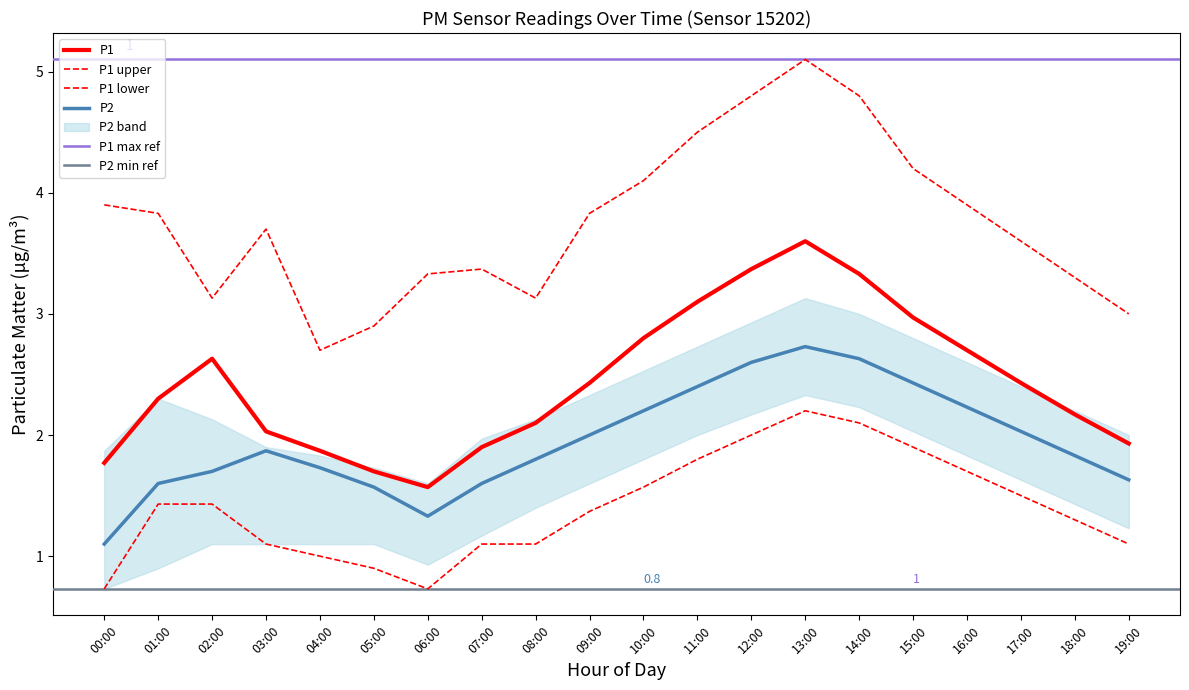

What is the sum of the P1_upper values at 13:00 and 06:00?

8.4